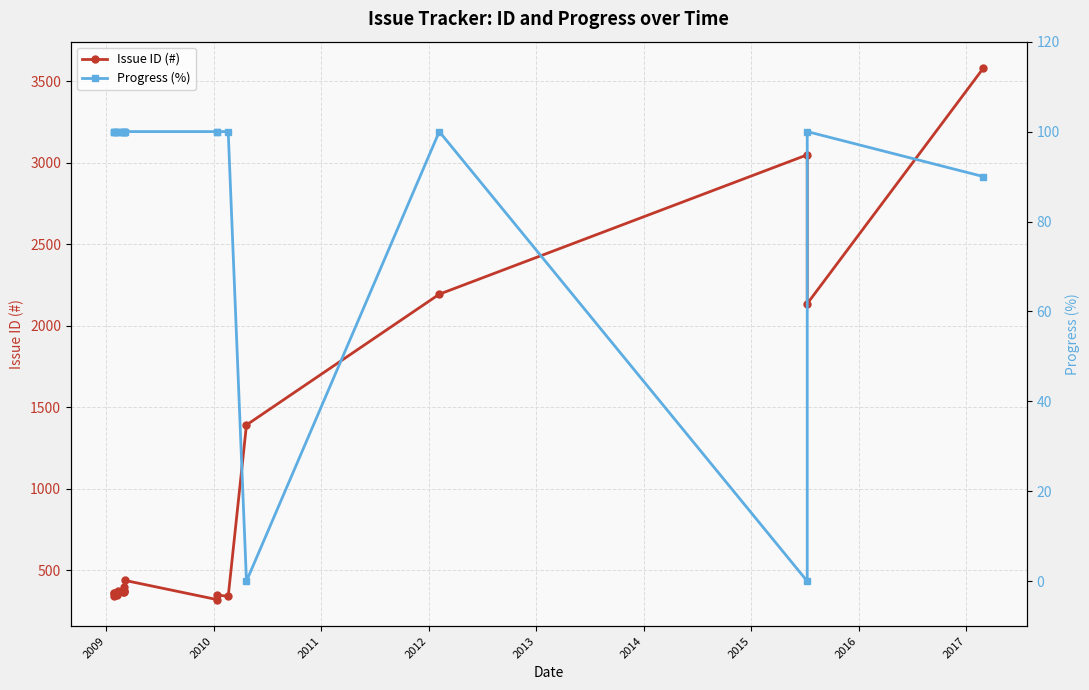

What are all the series names shown in the legend?

Issue ID (#), Progress (%)